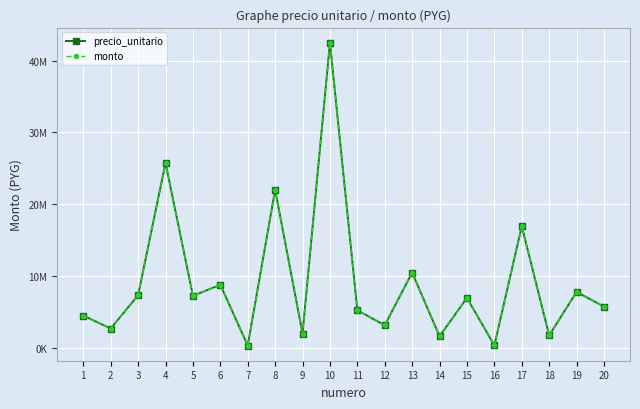

What is the lowest value of the precio_unitario series?

330000